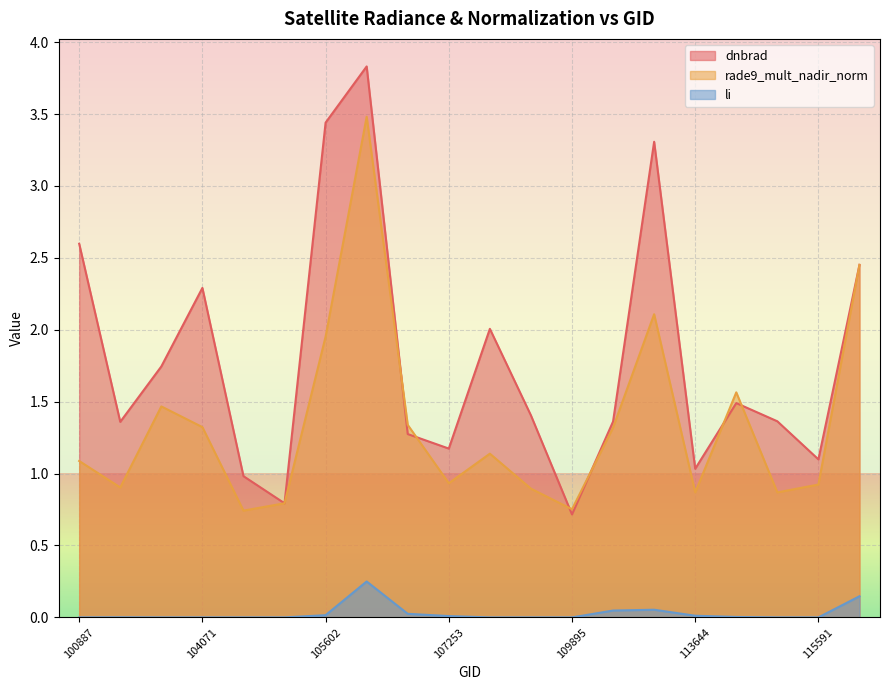

How many values in the dnbrad series exceed 1?

17